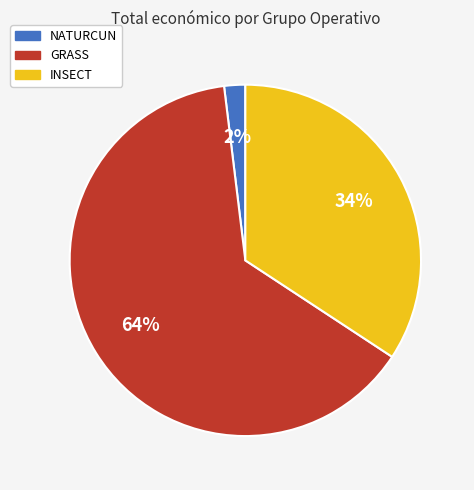

Between NATURCUN and INSECT, which is larger?

INSECT